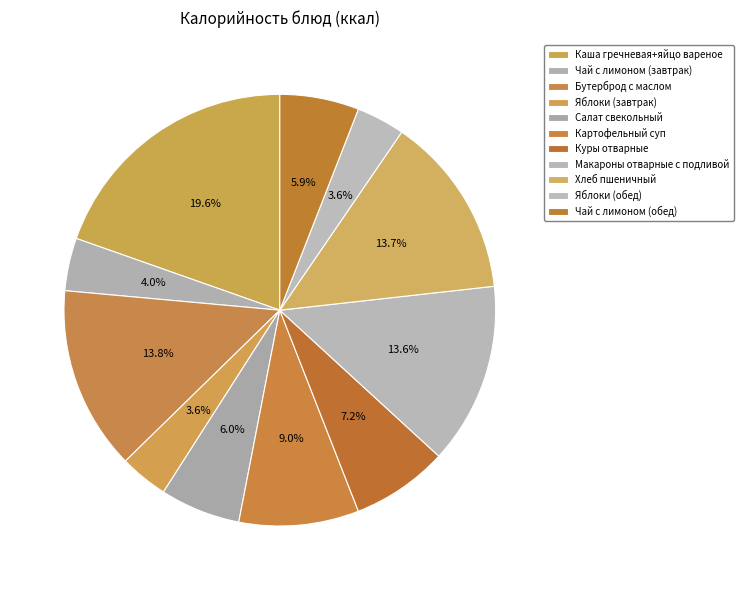

What is the smallest slice in the pie chart?

Яблоки (завтрак)